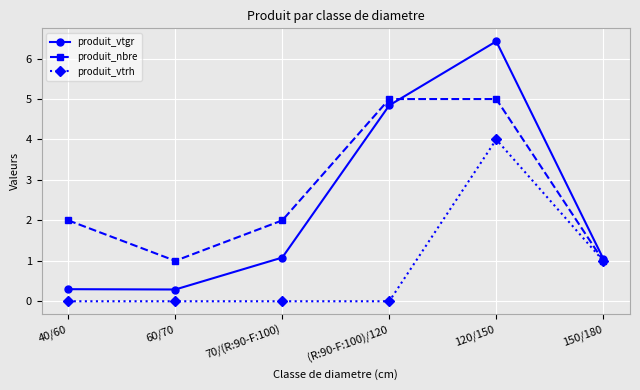

What is the maximum value shown in the chart?

6.4